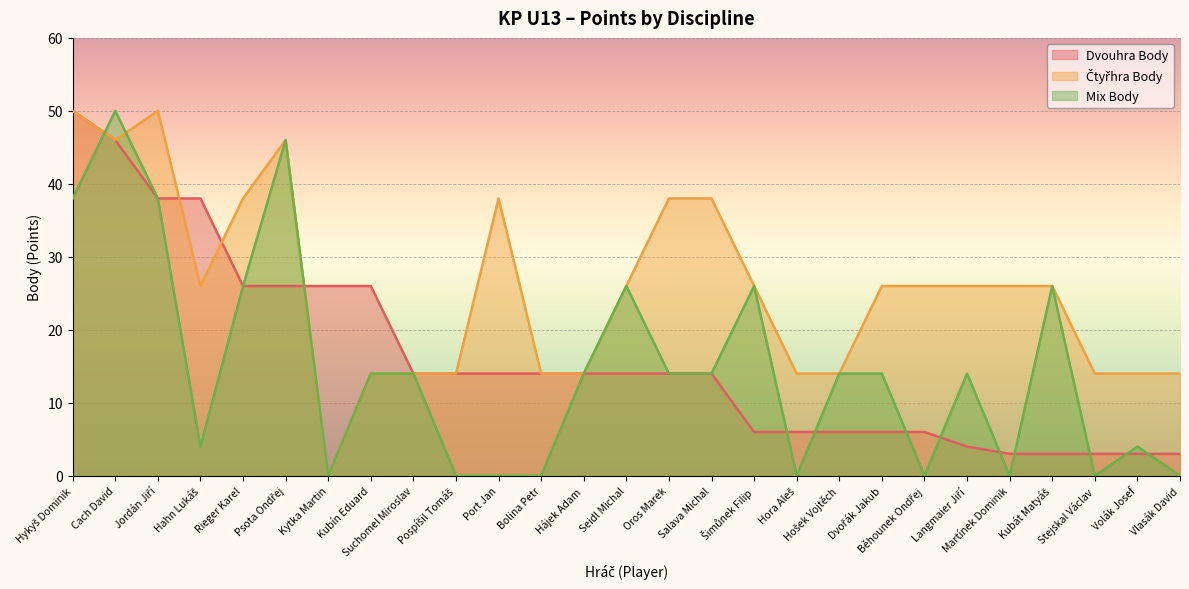

Reading left to right, what are all the values shown in this chart?

Dvouhra Body: 50	46	38	38	26	26	26	26	14	14	14	14	14	14	14	14	6	6	6	6	6	4	3	3	3	3	3
Čtyřhra Body: 50	46	50	26	38	46	0	14	14	14	38	14	14	26	38	38	26	14	14	26	26	26	26	26	14	14	14
Mix Body: 38	50	38	4	26	46	0	14	14	0	0	0	14	26	14	14	26	0	14	14	0	14	0	26	0	4	0